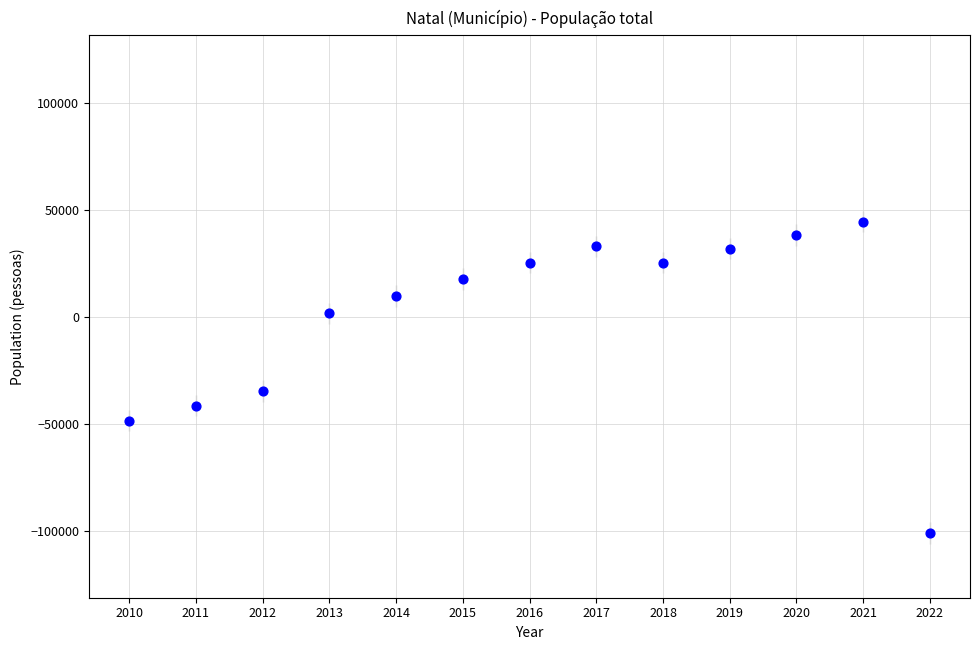

What is the range of Y values (max minus min)?

145408.0